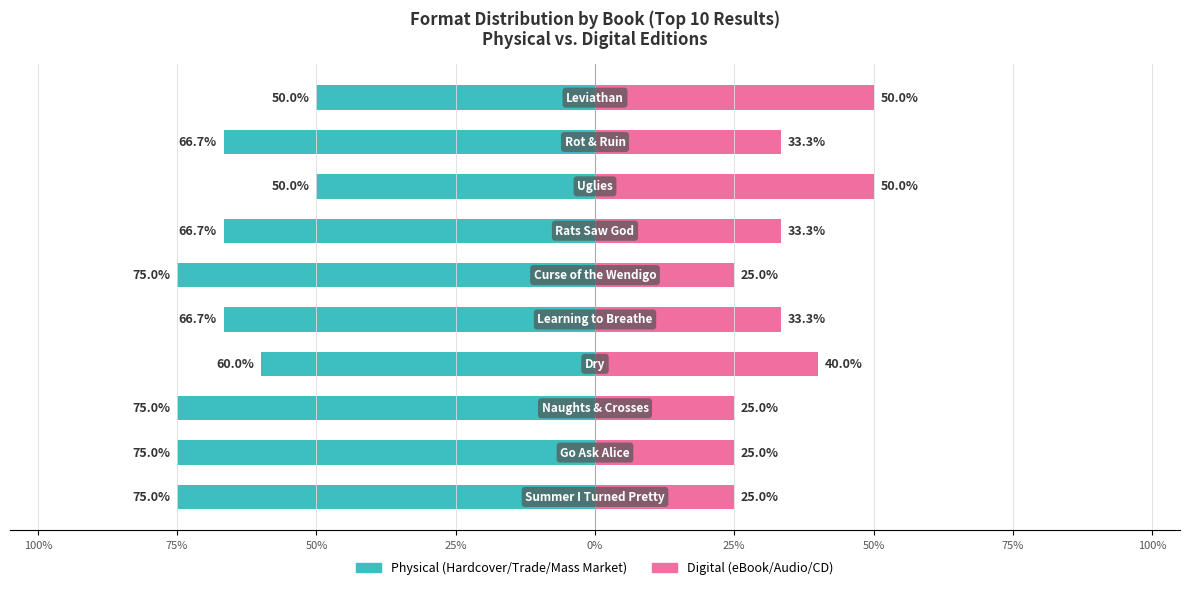

Count the Digital (eBook/Audio/CD) values in the range 25 to 40.

8